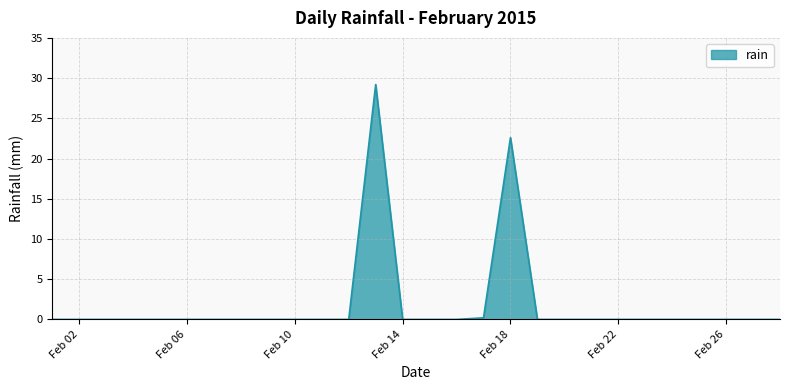

What is the greatest value displayed?

29.2